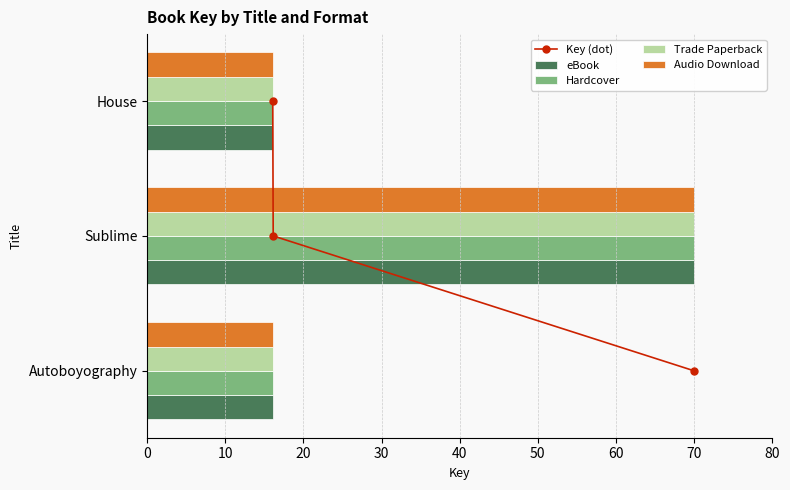

The eBook series shows 10.7 at Autoboyography. True or false?

False